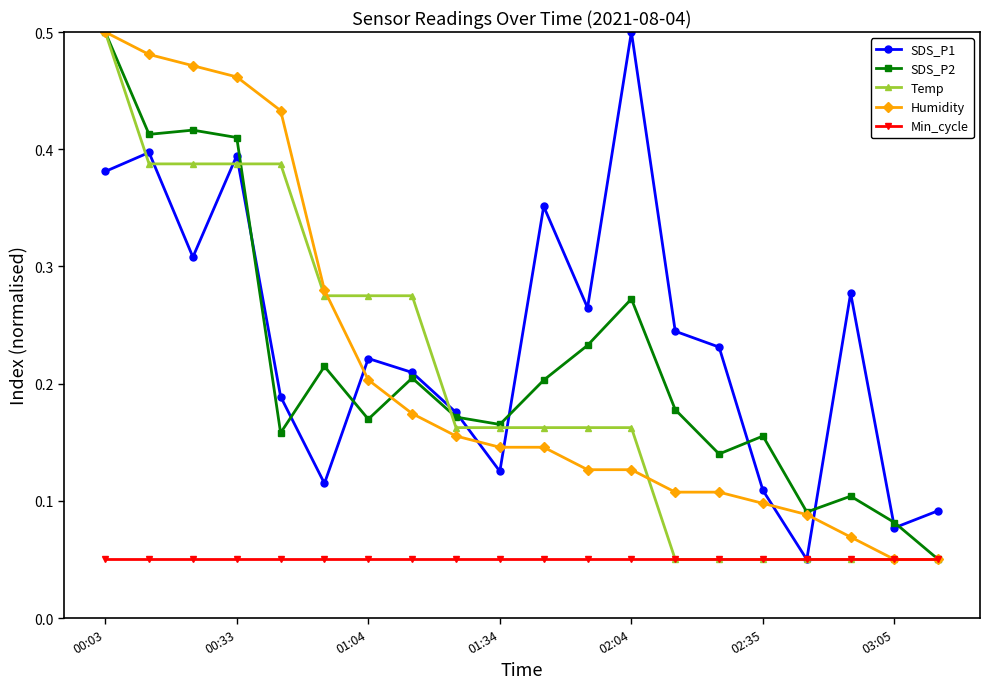

In SDS_P1, how many points are lower than both neighbors (excluding endpoints)?

6